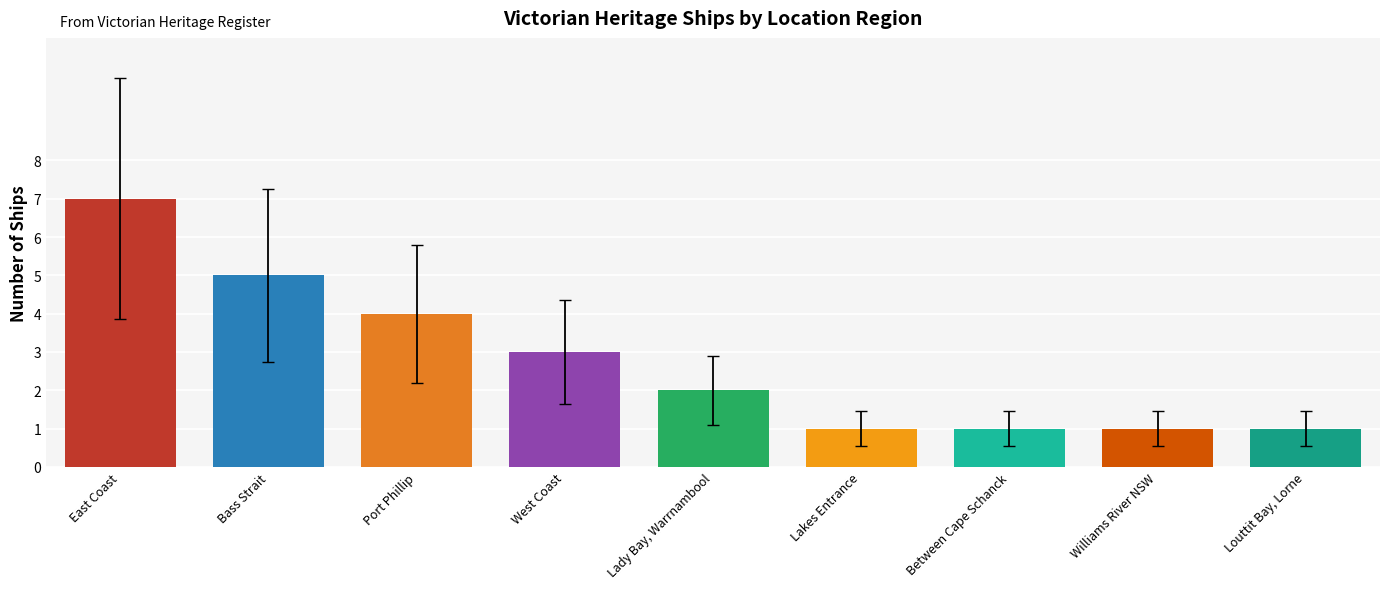

What is the sum of the values at West Coast and Between Cape Schanck?

4